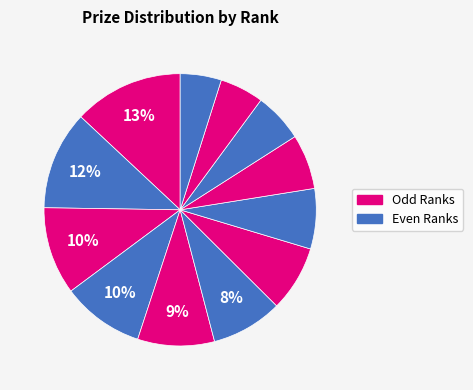

To the nearest percent, what is the average slice percentage?

8%